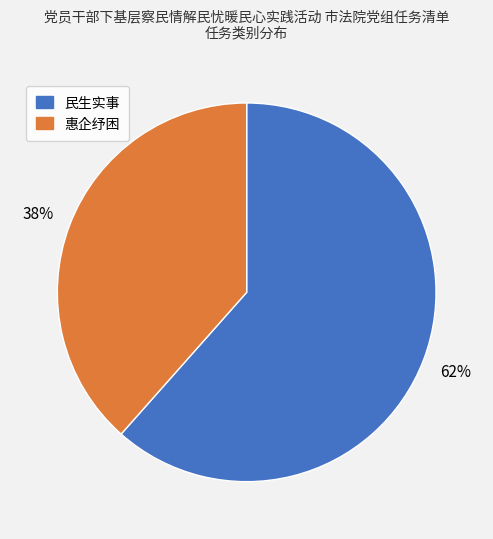

Rank the categories by value from lowest to highest.

惠企纾困, 民生实事